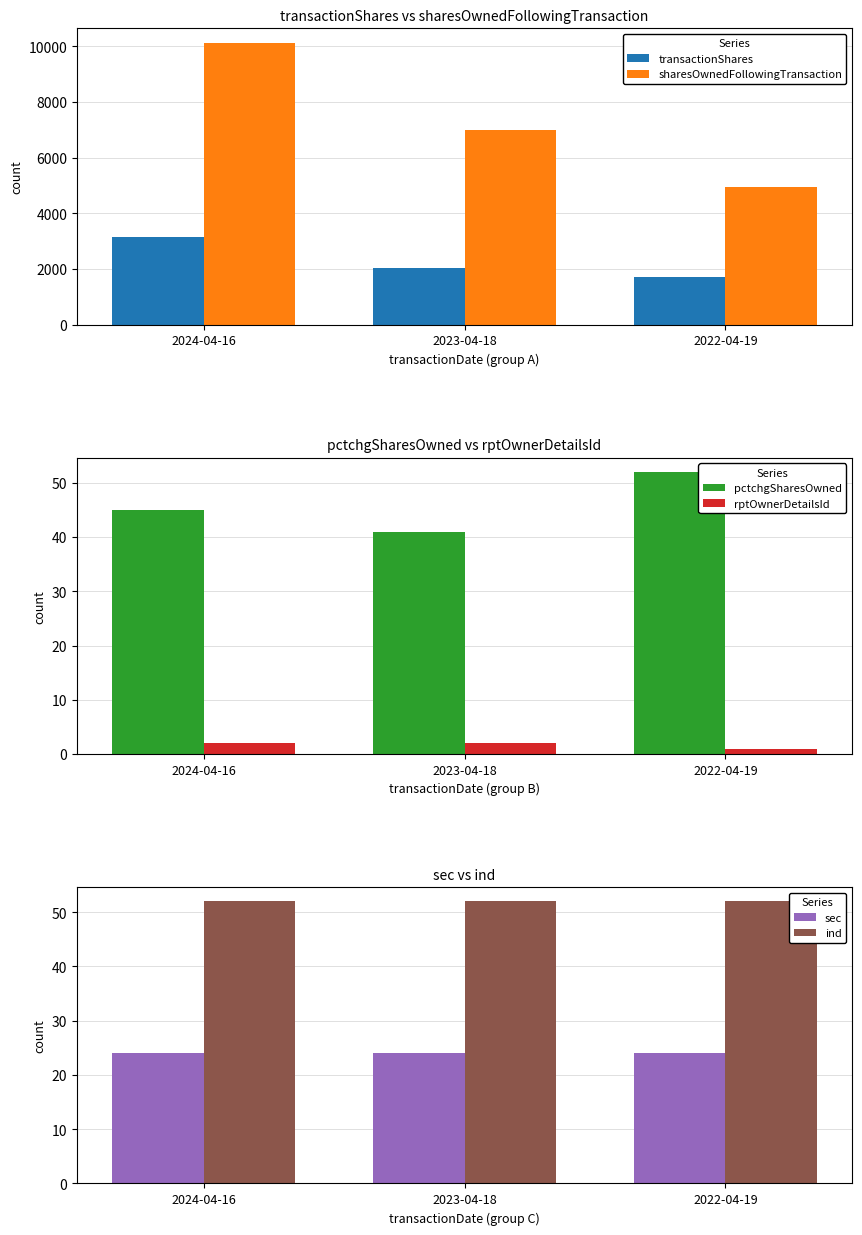

What is the label of the 1st bar from the left?

2024-04-16